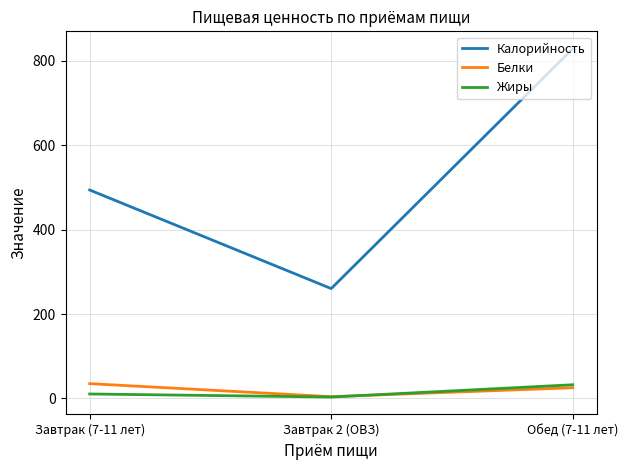

Which category has the highest value across all series?

Обед (7-11 лет)